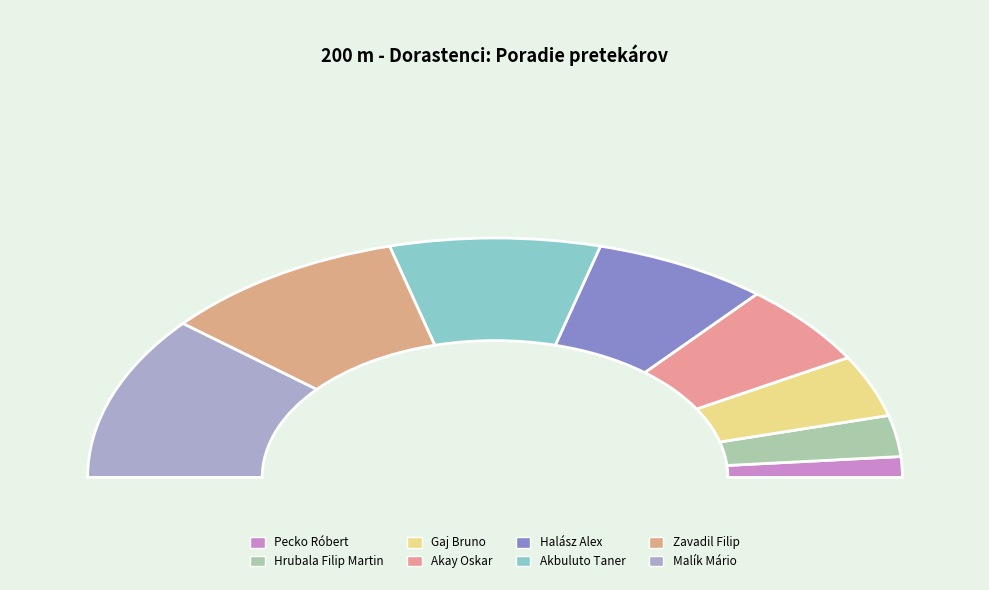

Count the number of slices in the pie.

8